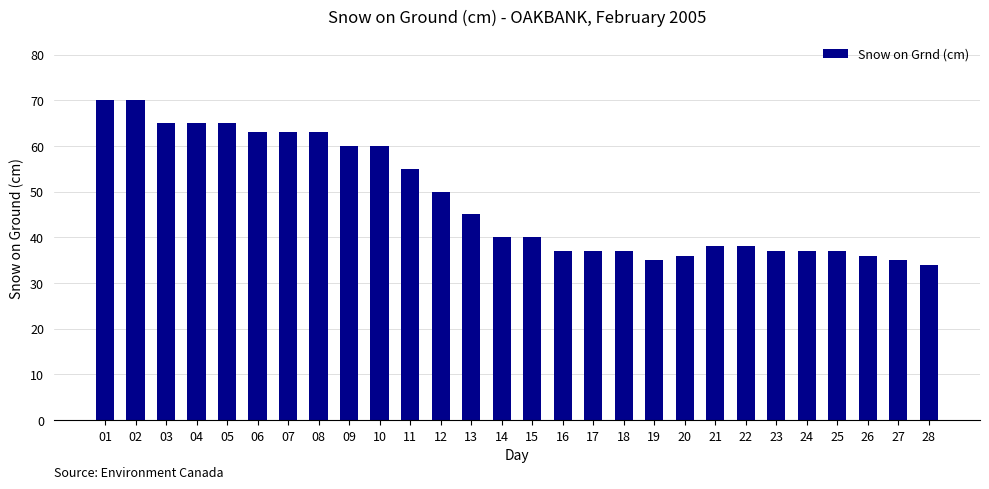

Reading left to right, transcribe all the data shown in this chart.

01=70	02=70	03=65	04=65	05=65	06=63	07=63	08=63	09=60	10=60	11=55	12=50	13=45	14=40	15=40	16=37	17=37	18=37	19=35	20=36	21=38	22=38	23=37	24=37	25=37	26=36	27=35	28=34